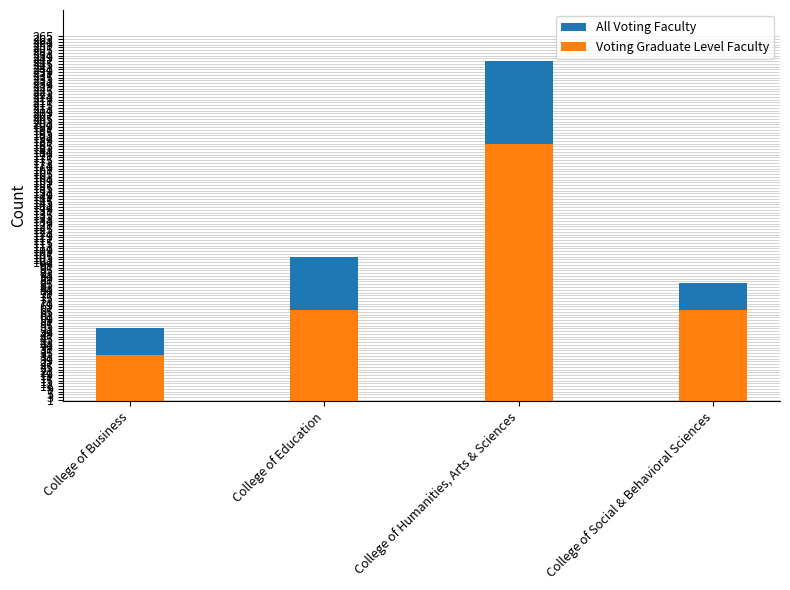

Is the value of All Voting Faculty at College of Social & Behavioral Sciences greater than the value of Voting Graduate Level Faculty at College of Social & Behavioral Sciences?

Yes